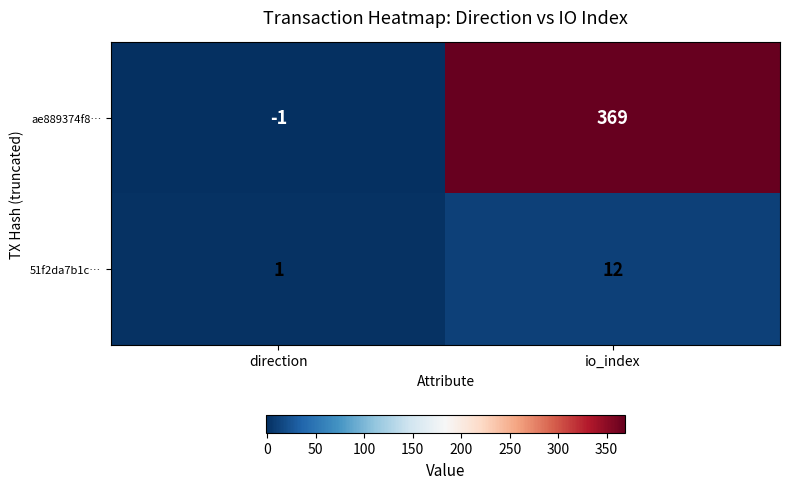

Rank the series by their maximum value, from lowest to highest.

51f2da7b1c…, ae889374f8…